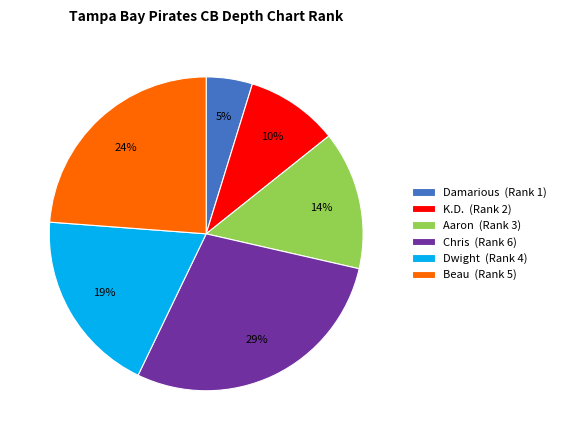

Is there any slice that represents more than half of the pie?

No